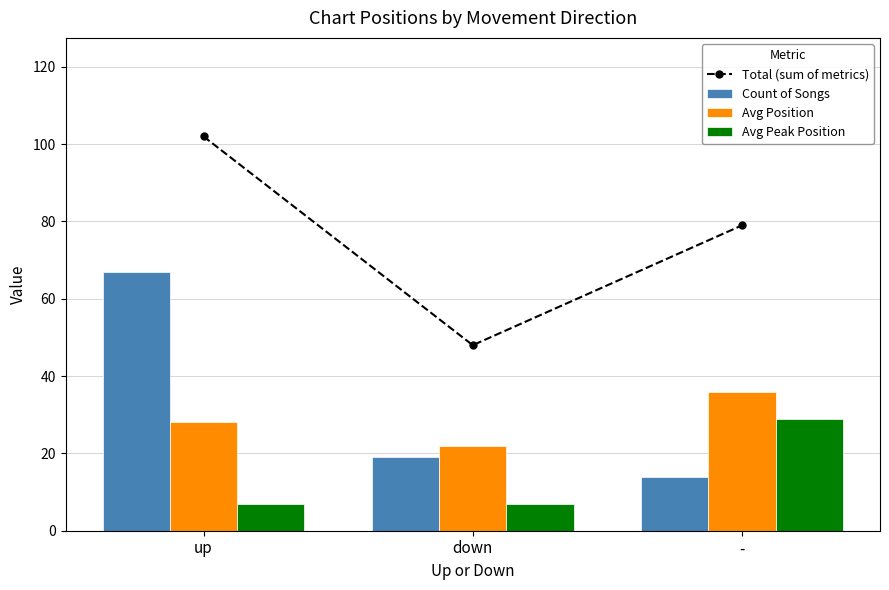

Which series has the largest range (max minus min)?

Total (sum of metrics)